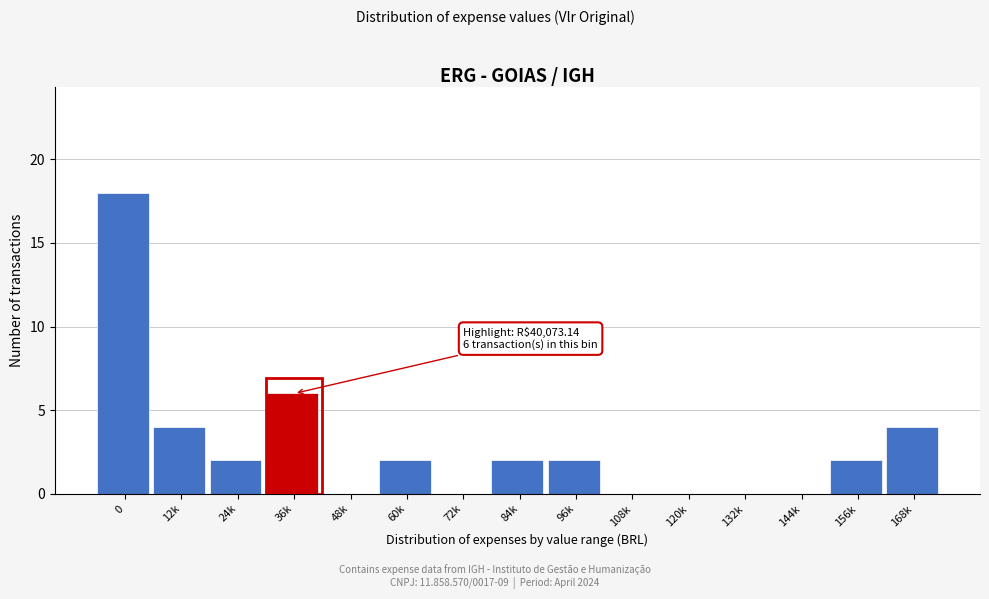

Reading left to right, transcribe all the data shown in this chart.

0=18	12k=4	24k=2	36k=6	48k=0	60k=2	72k=0	84k=2	96k=2	108k=0	120k=0	132k=0	144k=0	156k=2	168k=4